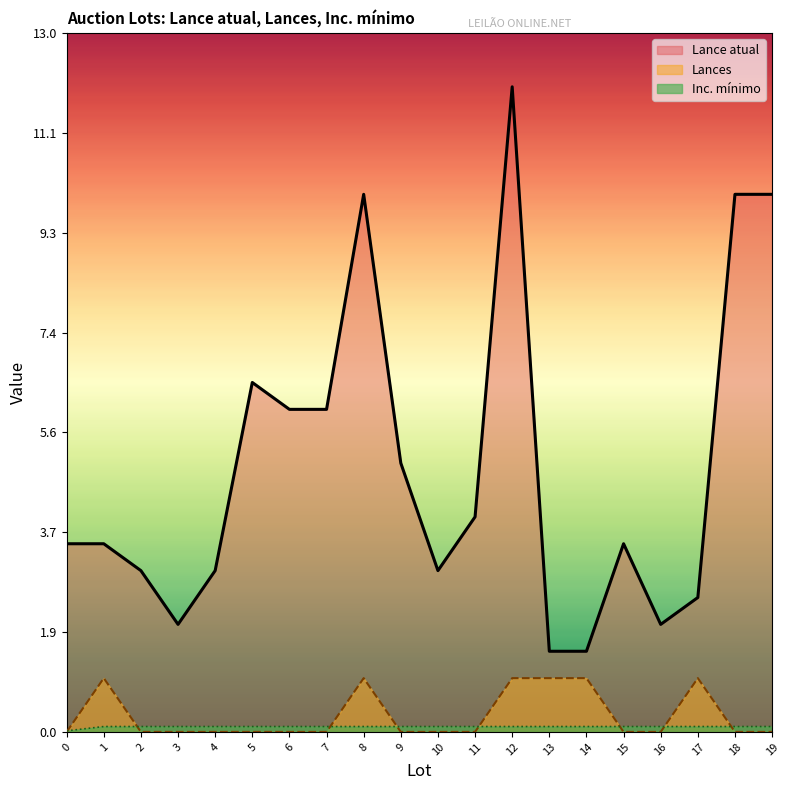

Rank the series by their maximum value, from highest to lowest.

Lance atual, Lances, Inc. mínimo